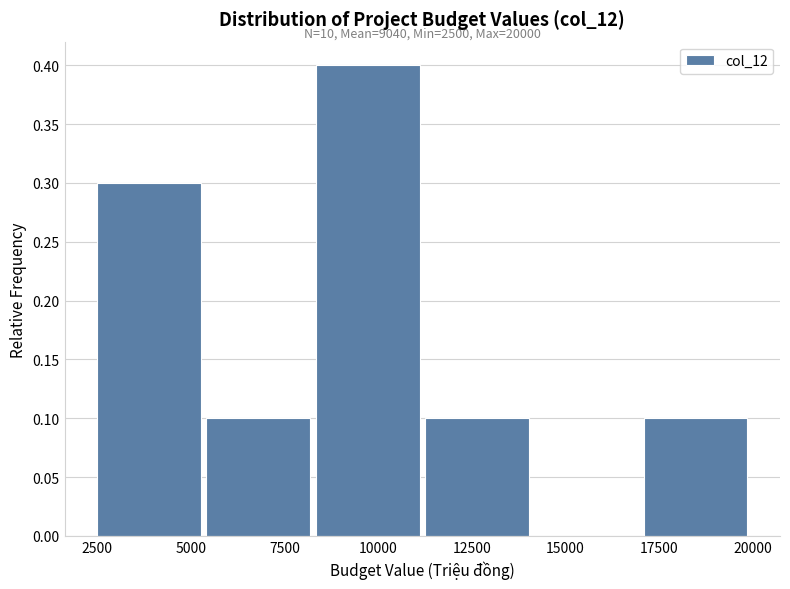

Over which range of the x-axis is the bar tallest?

8500 to 11500